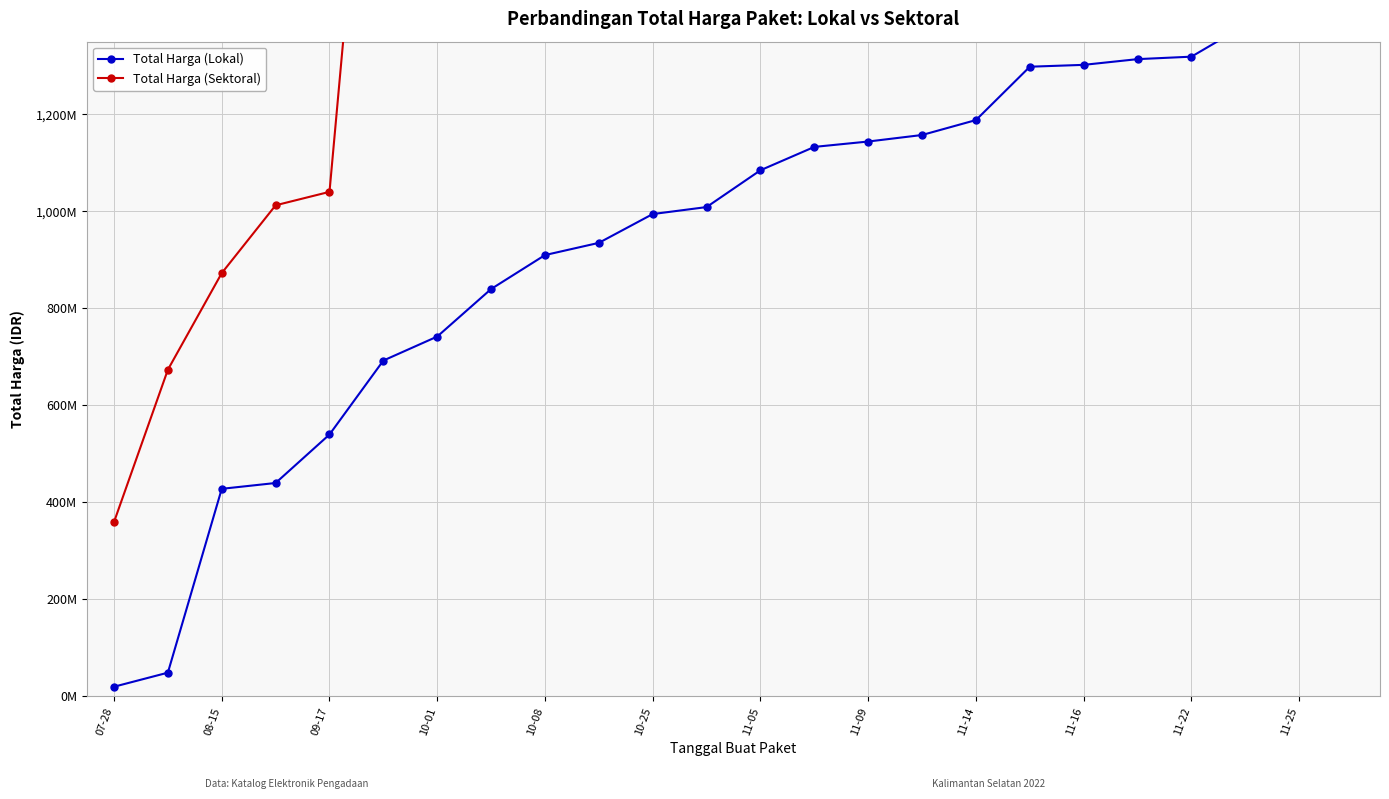

Which category has the lowest value across all series?

07-28